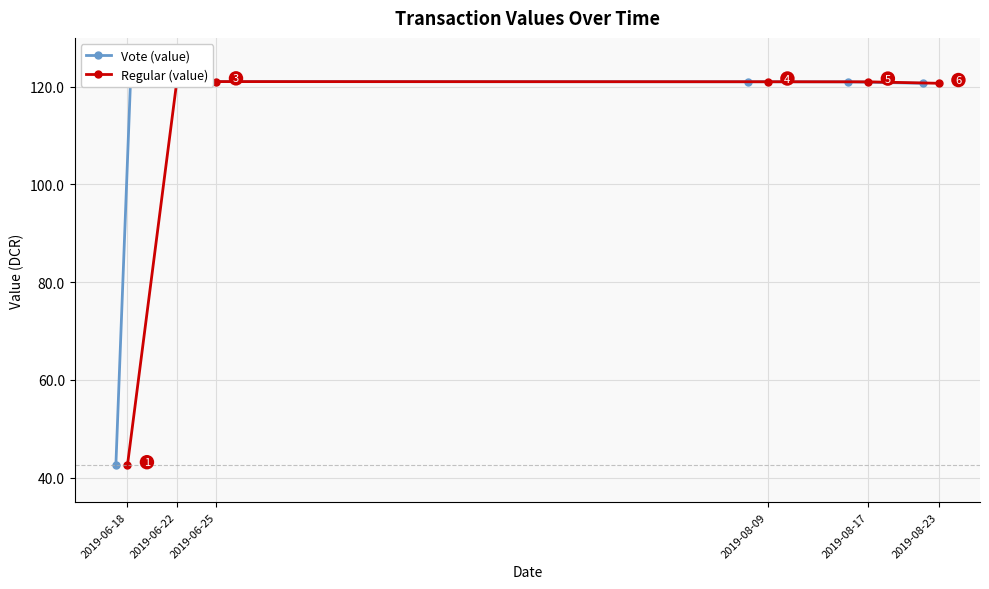

What is the lowest value of the Regular (value) series?

42.5